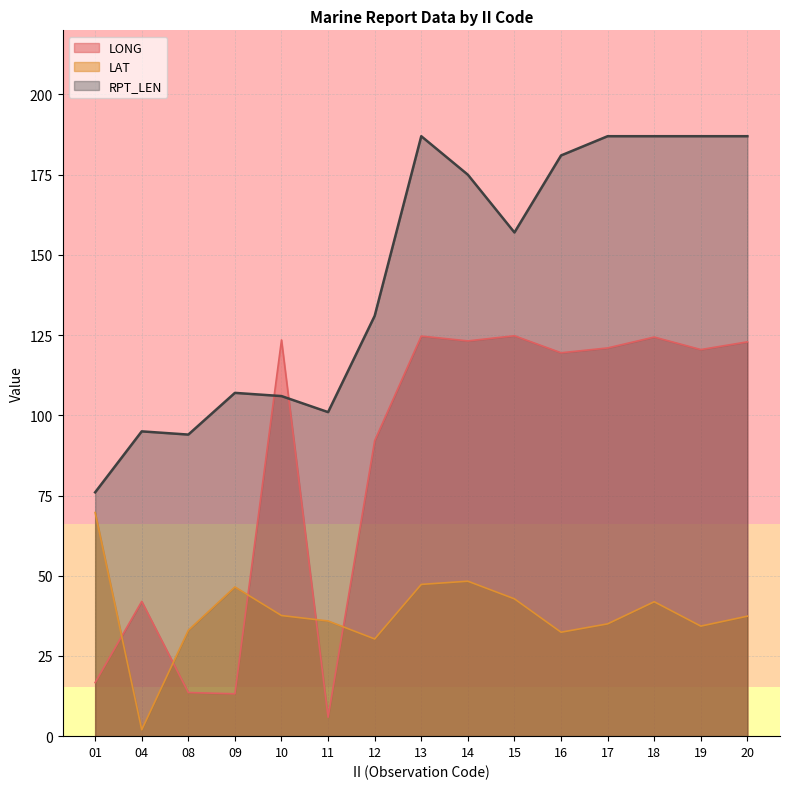

What are all the series names shown in the legend?

LONG, LAT, RPT_LEN